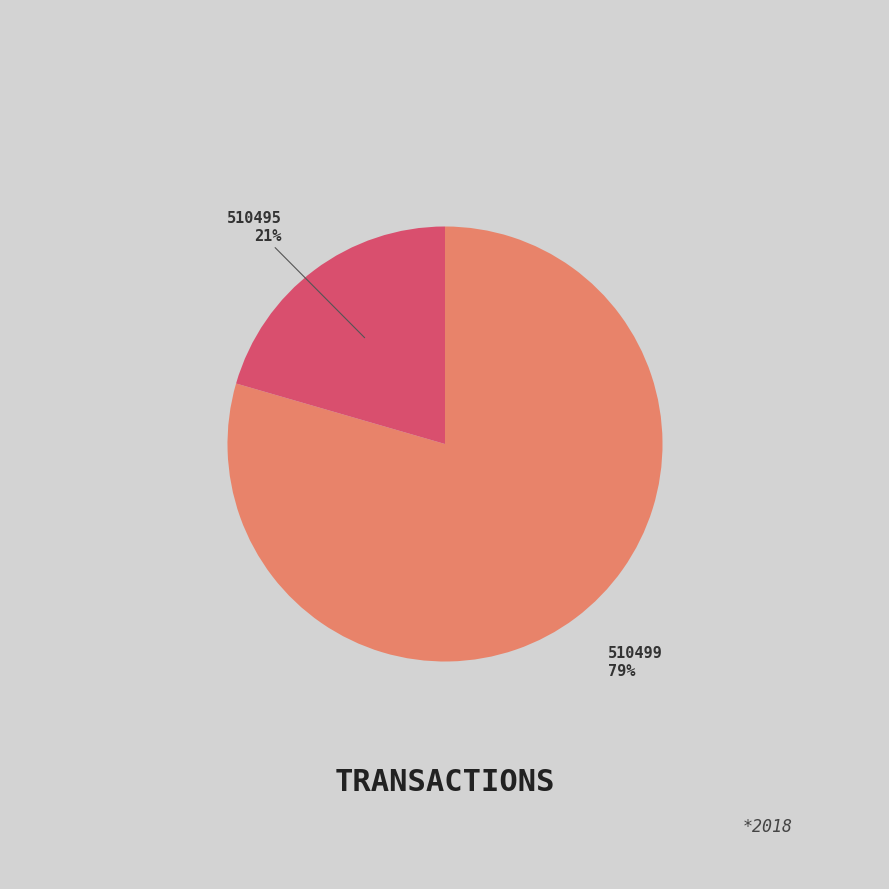

Combined, do 510499 and 510495 account for over 50%?

Yes